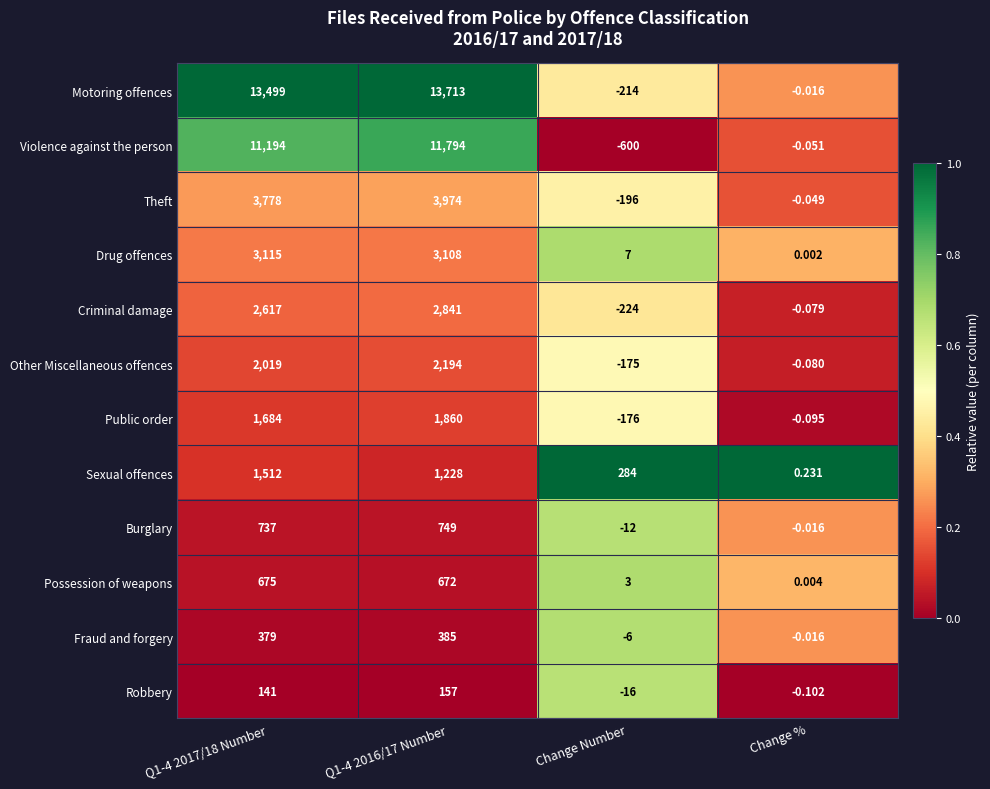

Where is Motoring offences nearest to the value 6749?

Change %